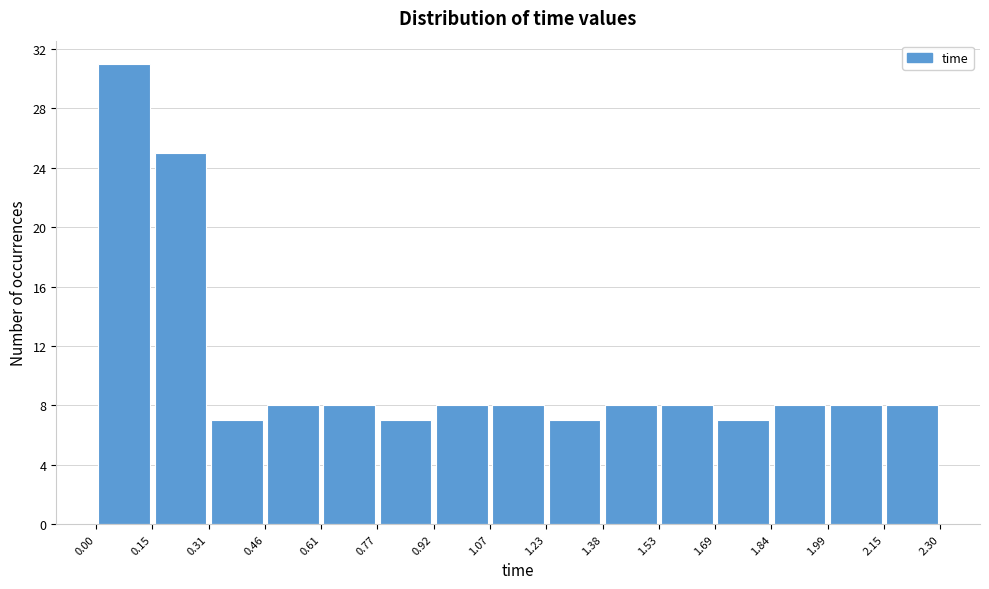

Reading left to right, list every bar in this chart as the range it spans on the x-axis followed by its height. The values are not printed on the chart, so give them approximately, as read against the axis.

0.00 to 0.15: 31
0.15 to 0.31: 25
0.31 to 0.46: 7
0.46 to 0.61: 8
0.61 to 0.77: 8
0.77 to 0.92: 7
0.92 to 1.07: 8
1.07 to 1.23: 8
1.23 to 1.38: 7
1.38 to 1.53: 8
1.53 to 1.69: 8
1.69 to 1.84: 7
1.84 to 1.99: 8
1.99 to 2.15: 8
2.15 to 2.30: 8